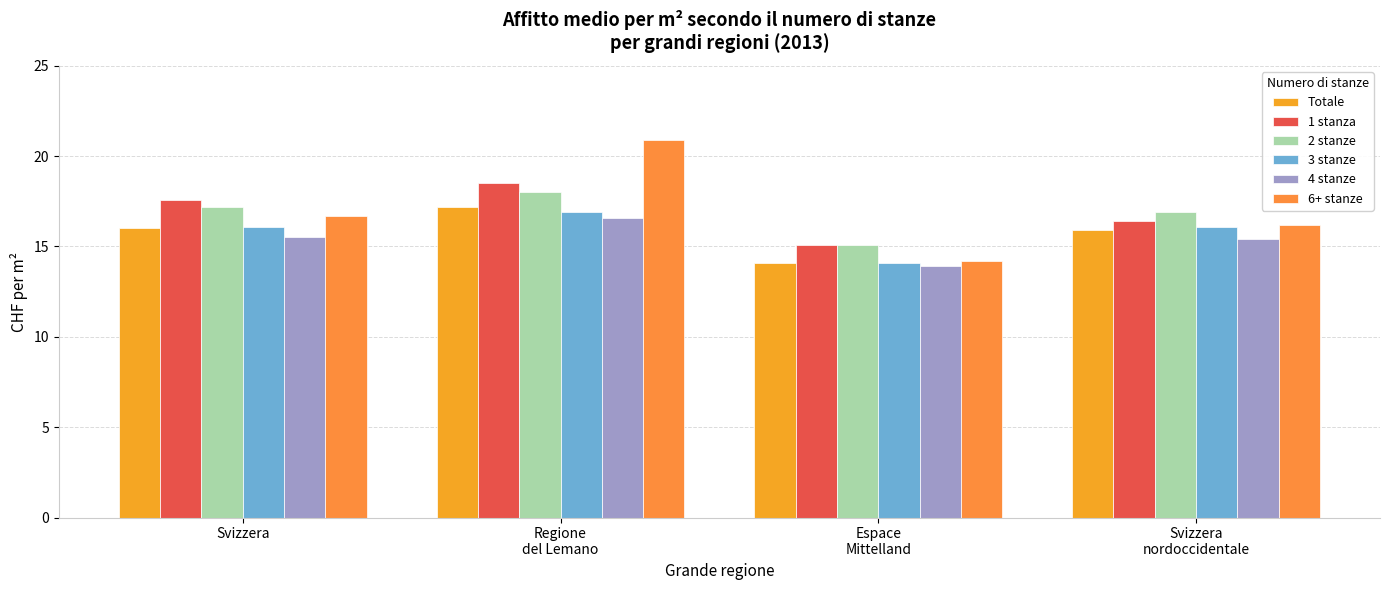

Does the chart contain any negative values?

No